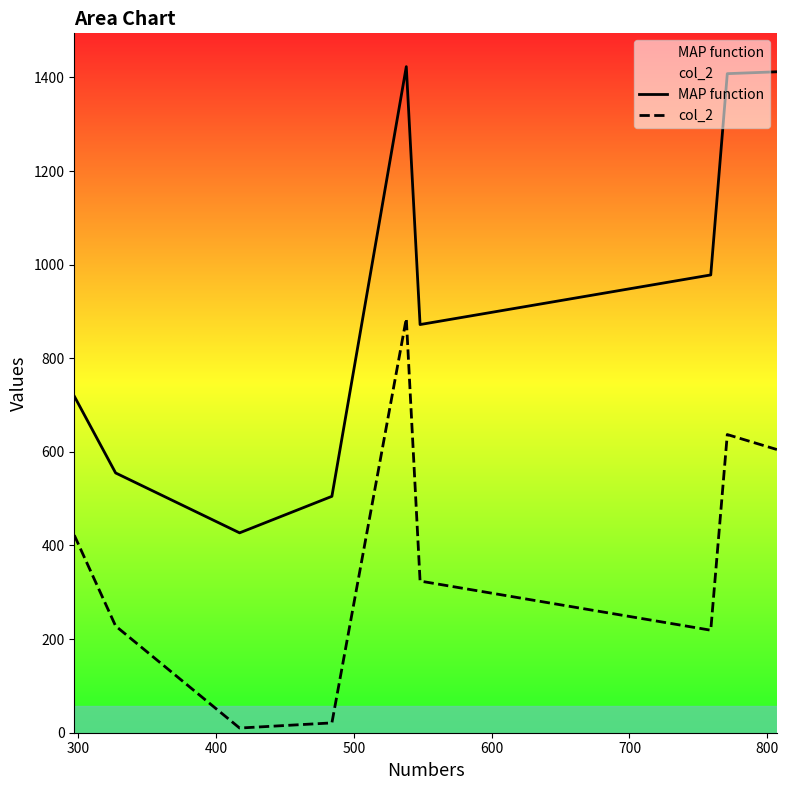

True or false: col_2 and MAP function intersect in this chart.

False